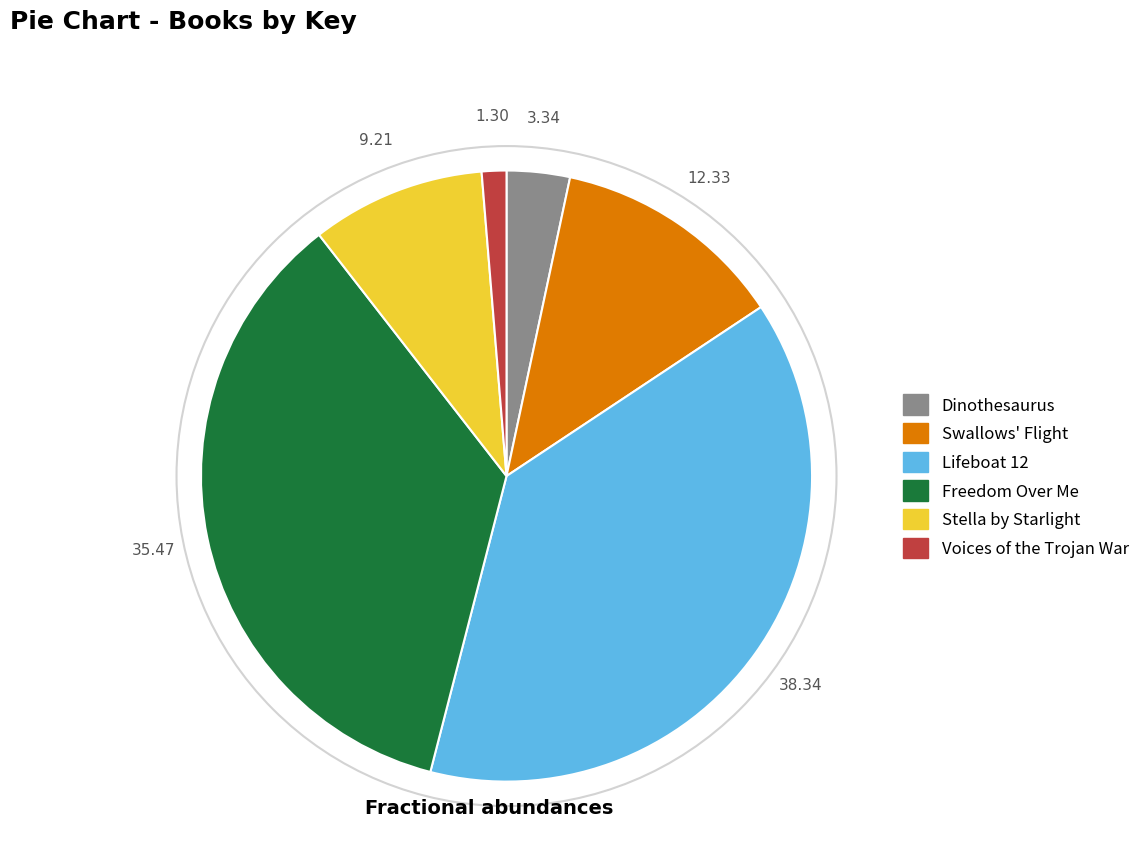

Is there any slice that represents more than half of the pie?

No